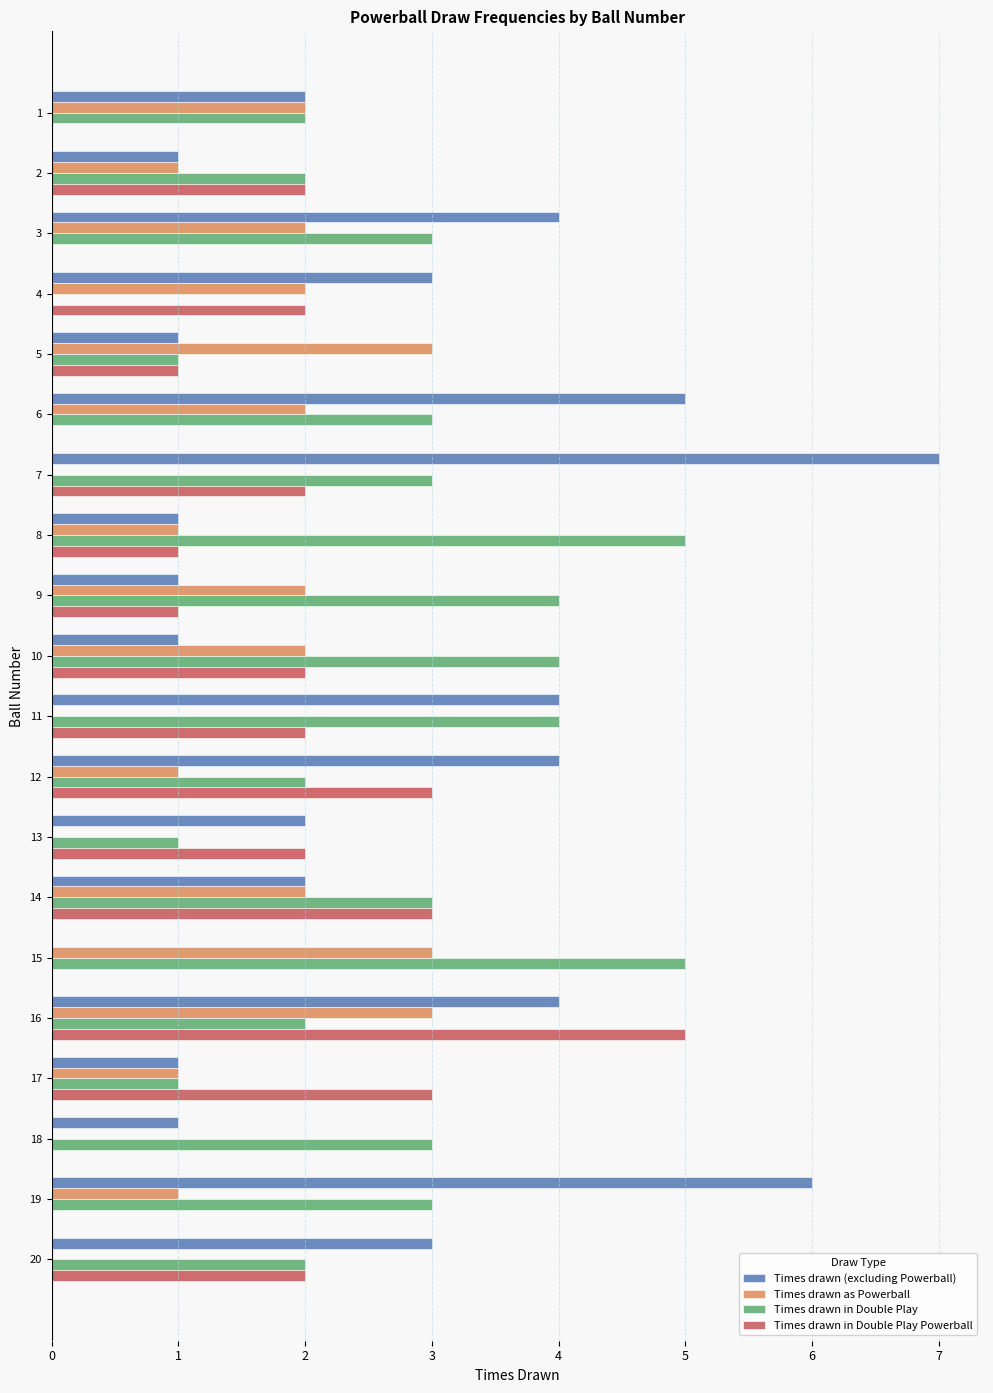

How many series are shown in this chart?

4